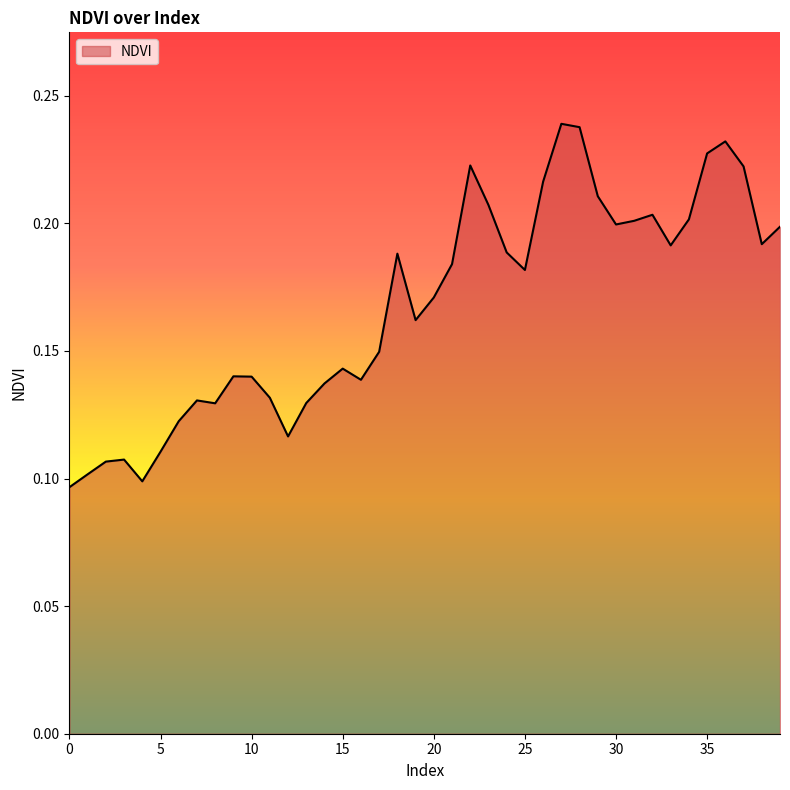

Does the chart have visible grid lines?

No